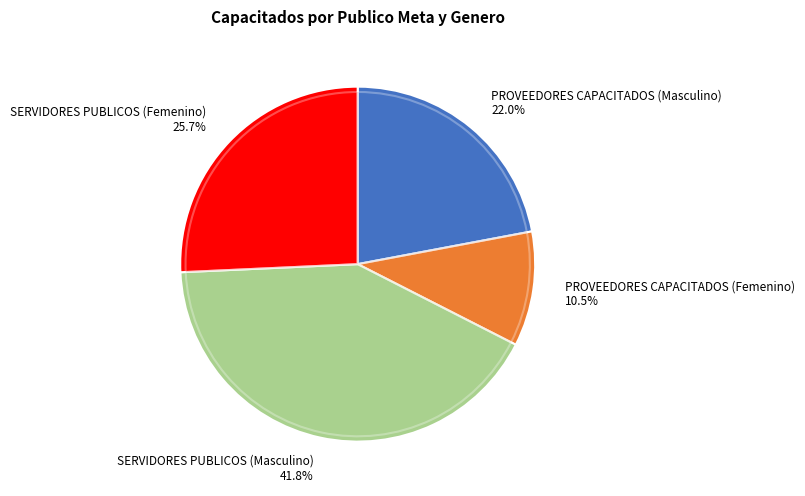

Approximately how many times larger is the value at PROVEEDORES CAPACITADOS (Femenino) compared to PROVEEDORES CAPACITADOS (Masculino)?

0.5